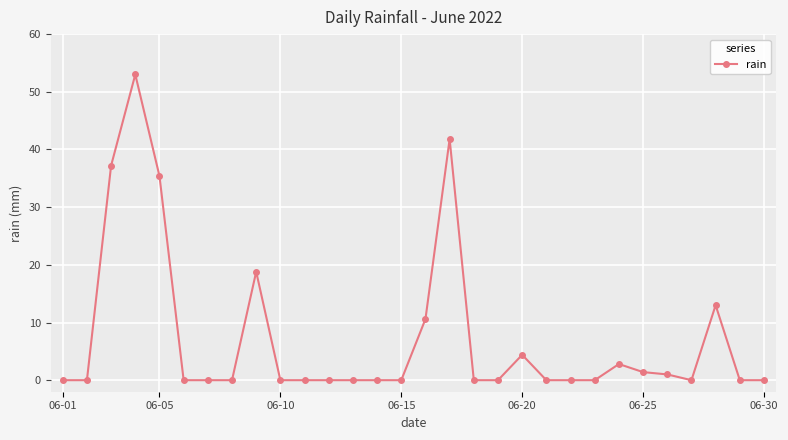

Is this an area chart (filled region under the line)?

No